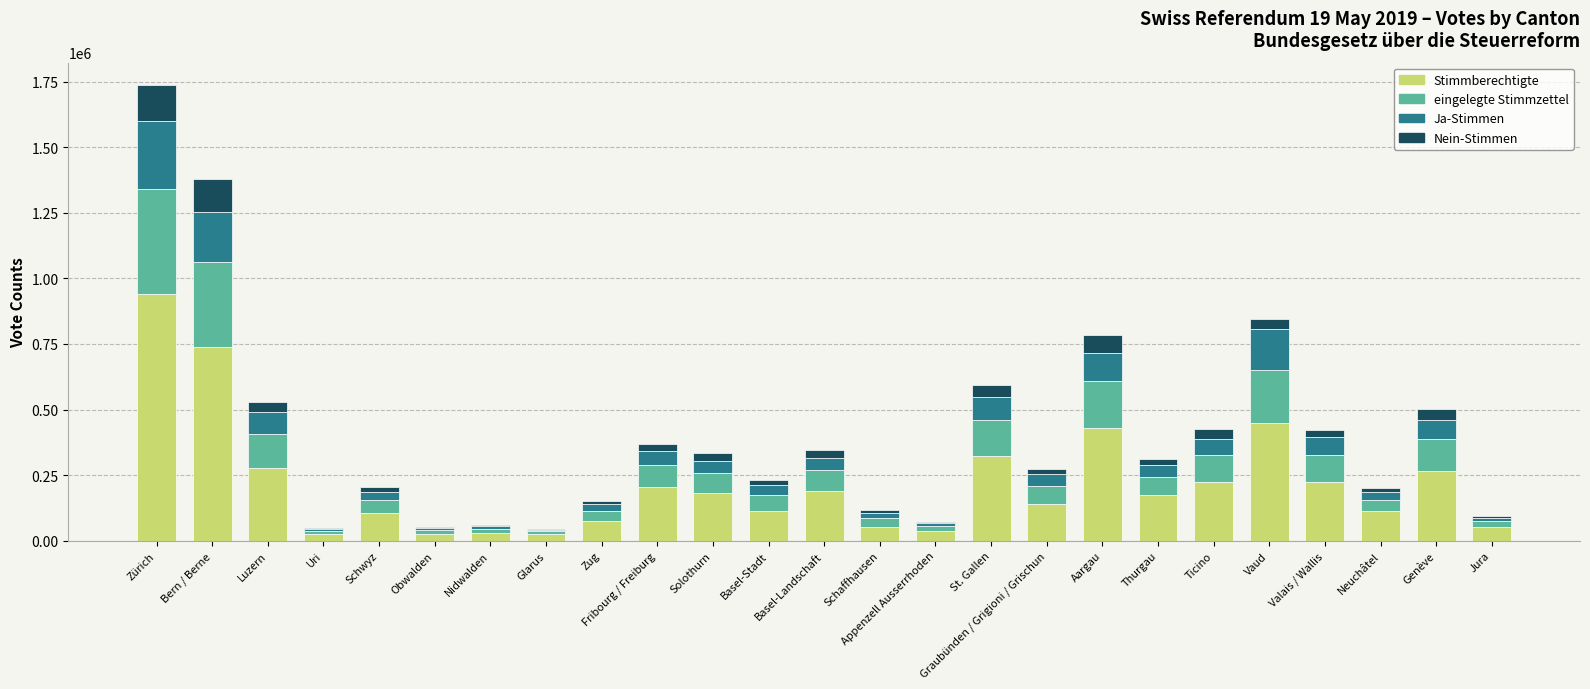

At which category is the sum across all series the highest?

Zürich